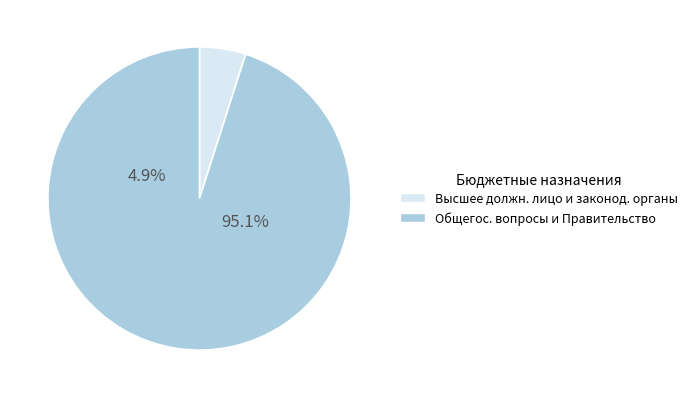

Which has a higher value, ОБЩЕГОСУДАРСТВЕННЫЕ ВОПРОСЫ or Функционирование законодательных органов?

ОБЩЕГОСУДАРСТВЕННЫЕ ВОПРОСЫ